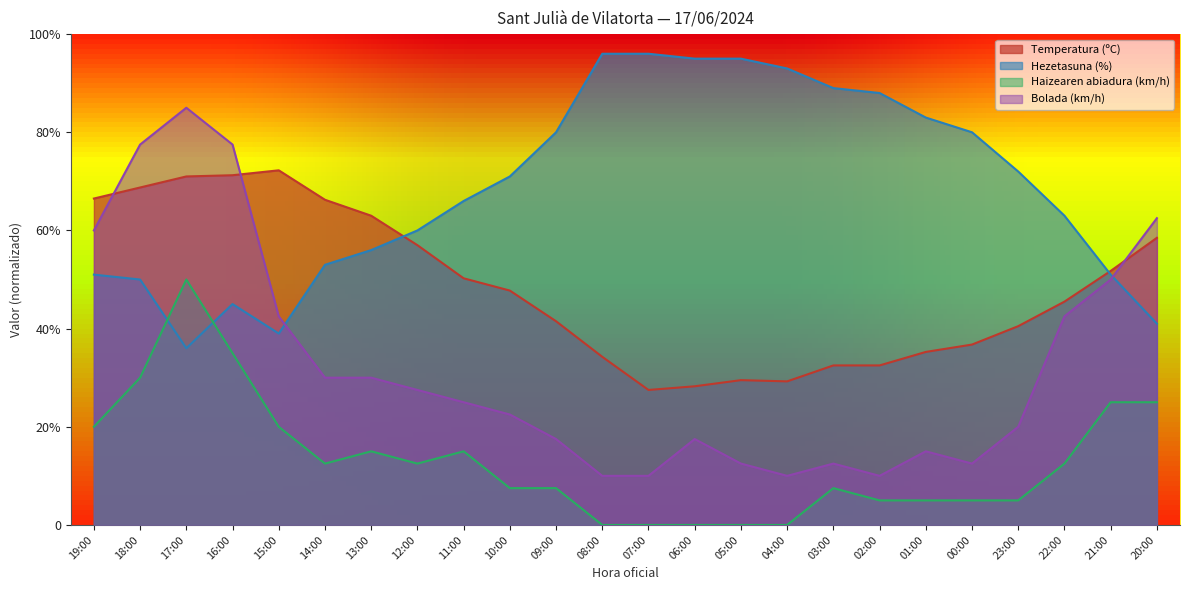

What is the difference between the Temperatura (ºC) values at 04:00 and 09:00?

12.2